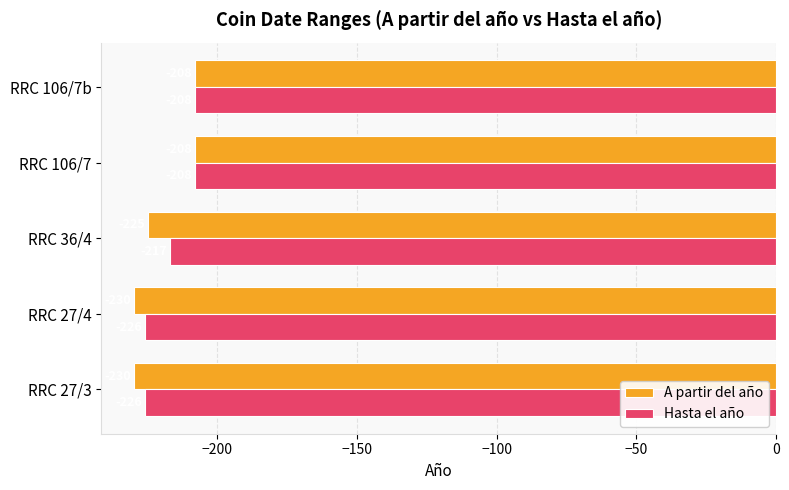

The value of Hasta el año at RRC 27/3 is -226. True or false?

True